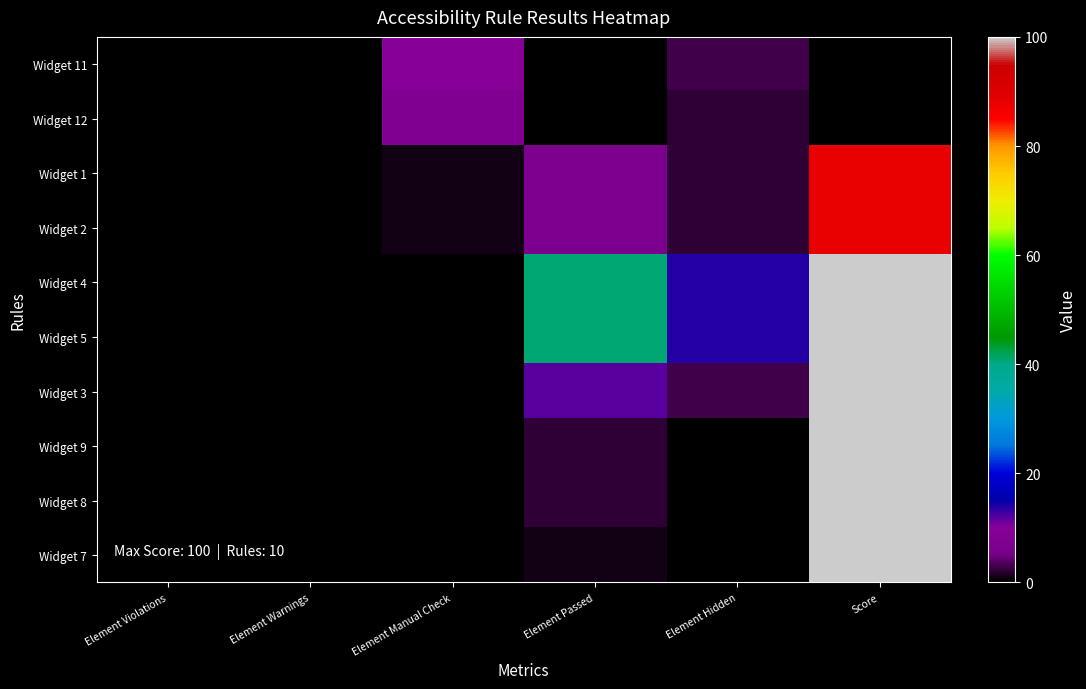

What is the spread (max minus min) of values at Element Passed?

41